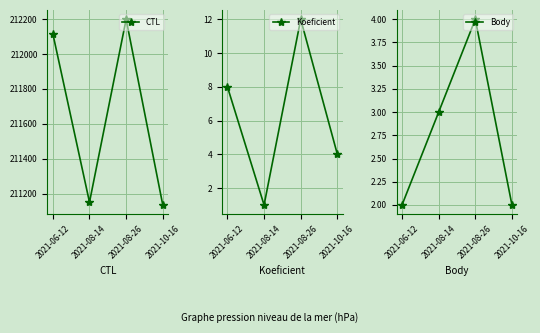

Where is the first local minimum for CTL?

2021-08-14